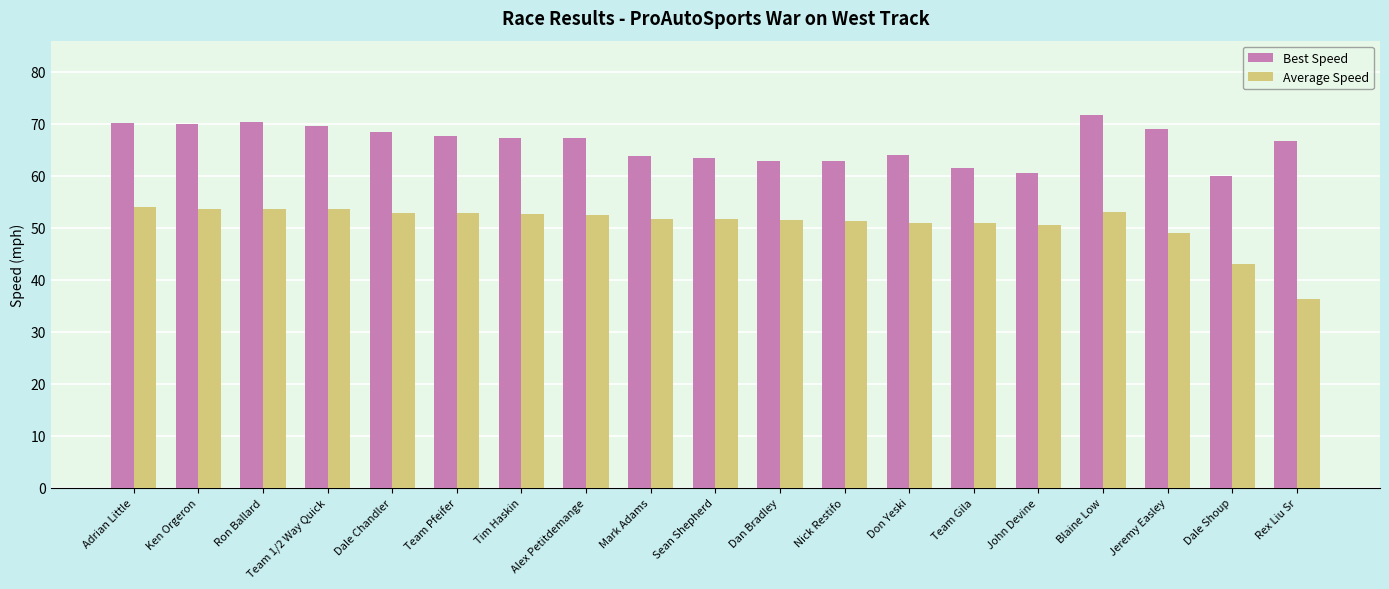

What are all the series names shown in the legend?

Best Speed, Average Speed